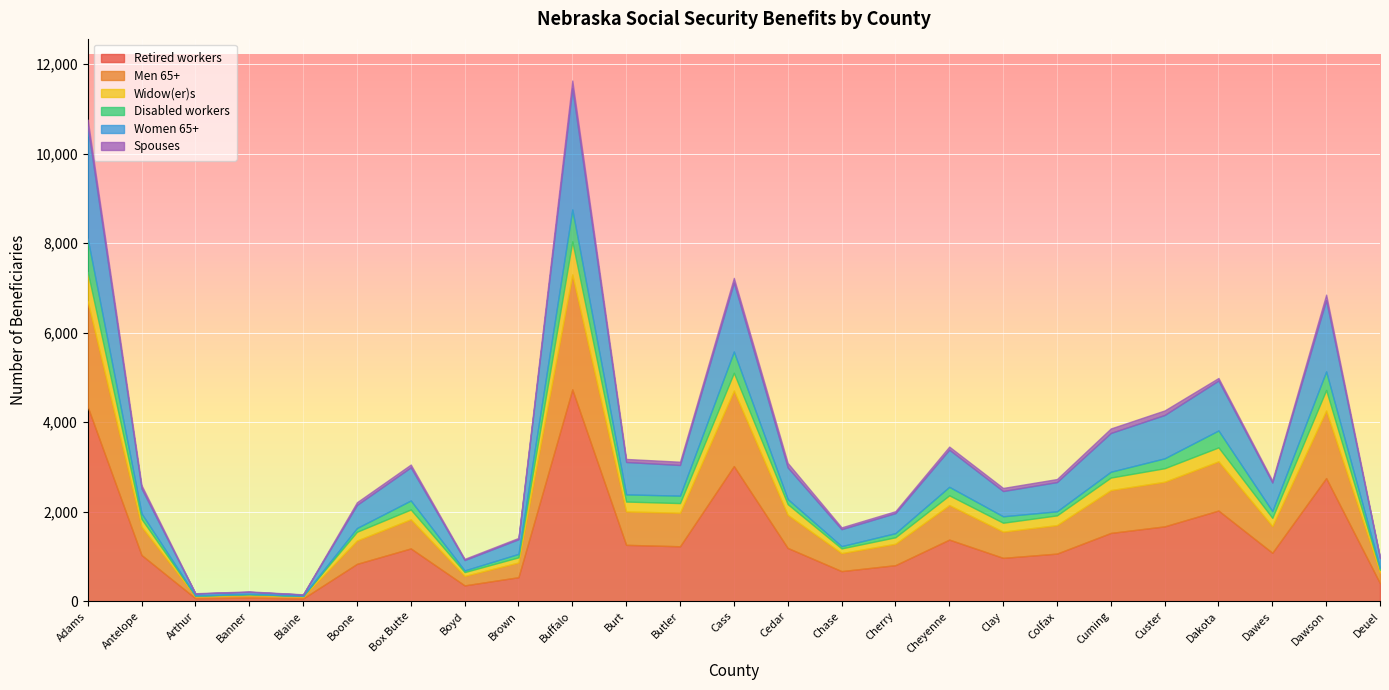

What is the label of the 20th point from the right?

Boone